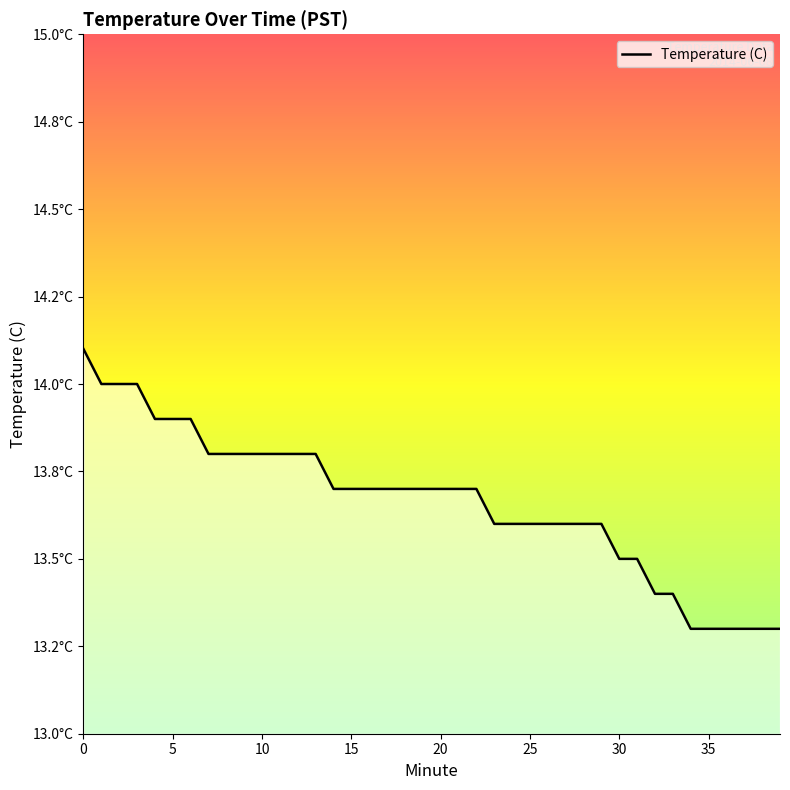

True or false: there are more than 0 points higher than both neighbors.

False